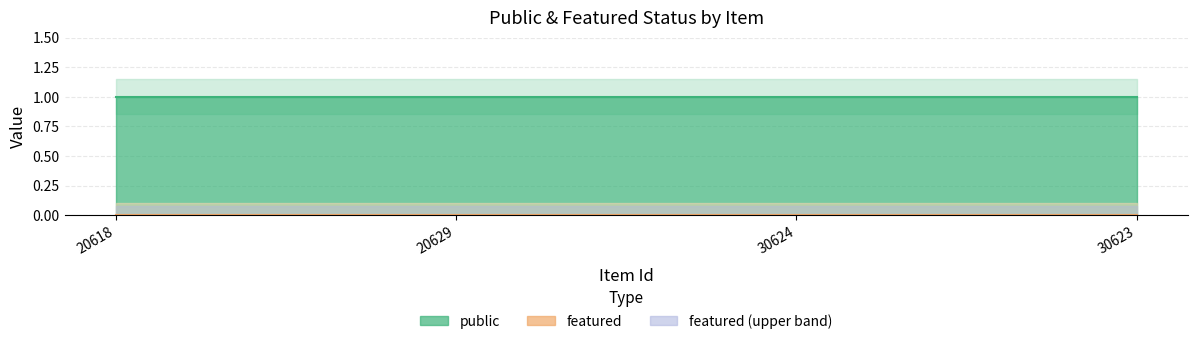

Reading right to left, list all the values displayed in this chart.

public: 1	1	1	1
featured: 0	0	0	0